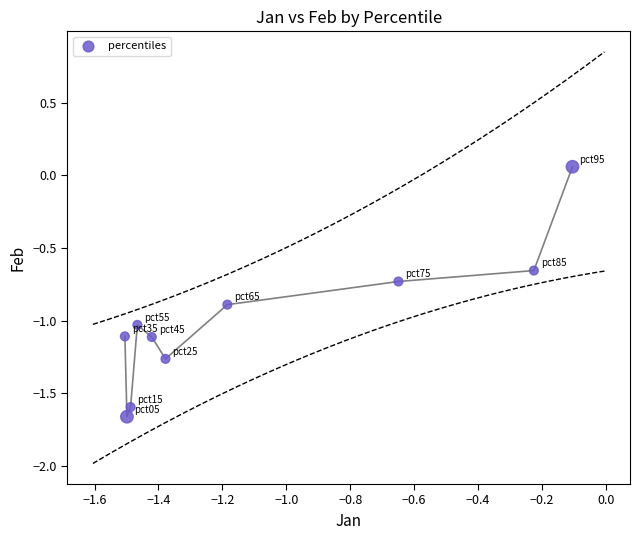

What is the average Y value?

-1.0